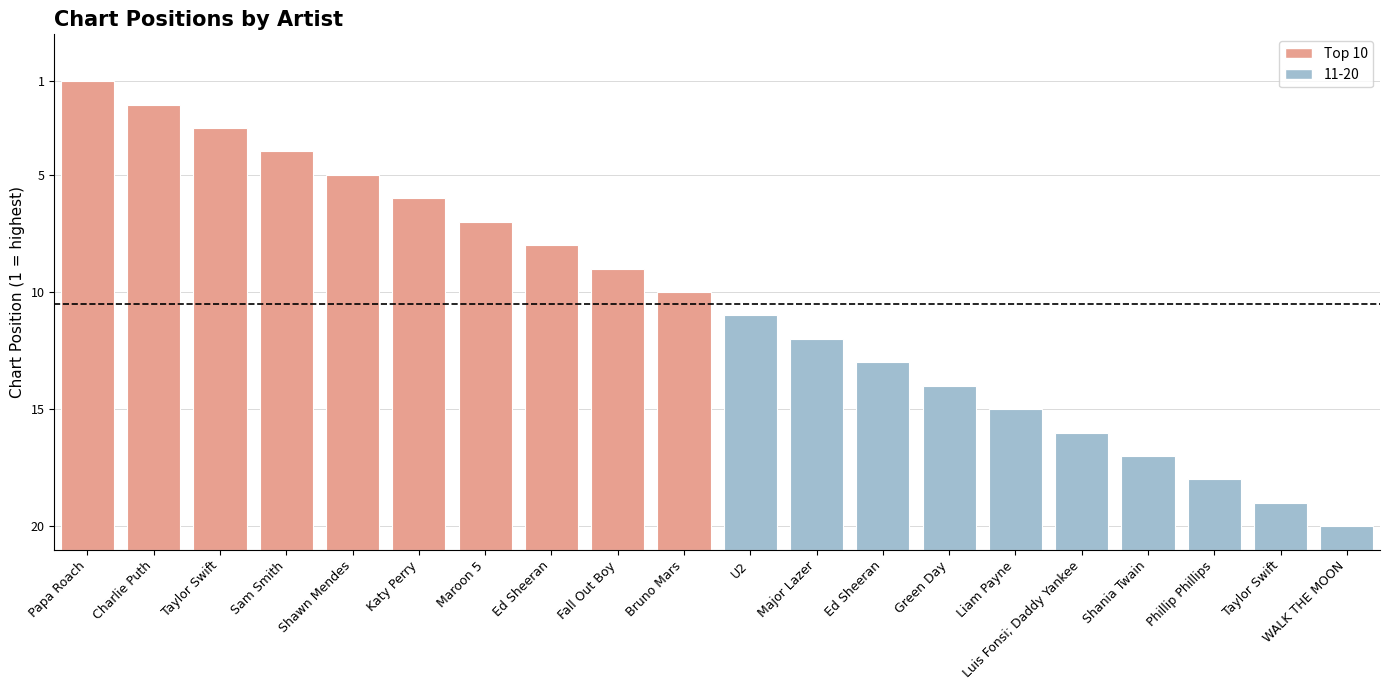

What is the average value?

10